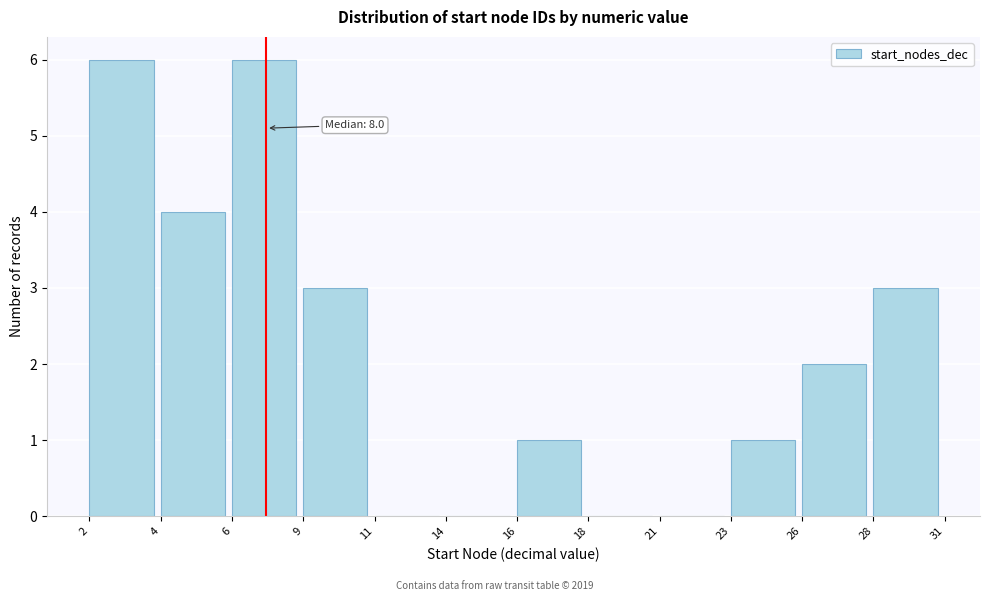

Reading right to left, list all the values displayed in this chart.

28=3	26=2	23=1	21=0	18=0	16=1	14=0	11=0	9=3	6=6	4=4	2=6